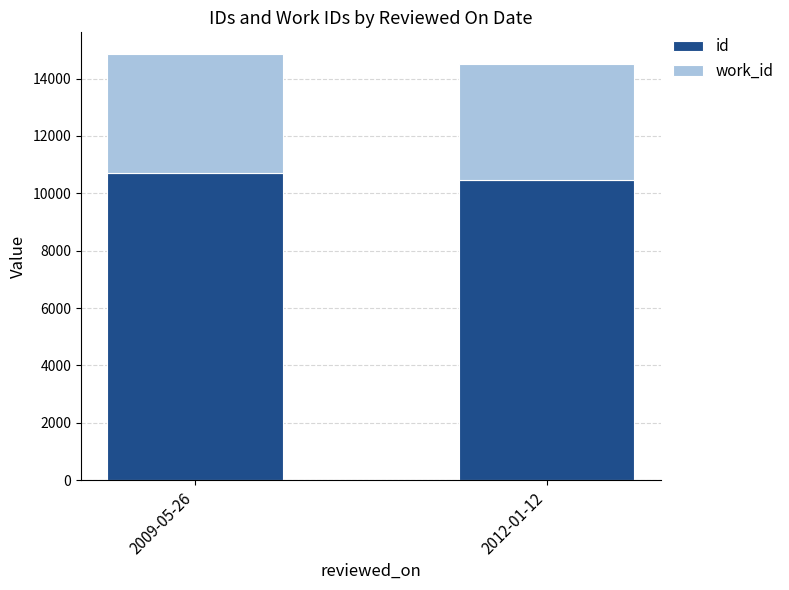

What is the maximum value for id?

10715